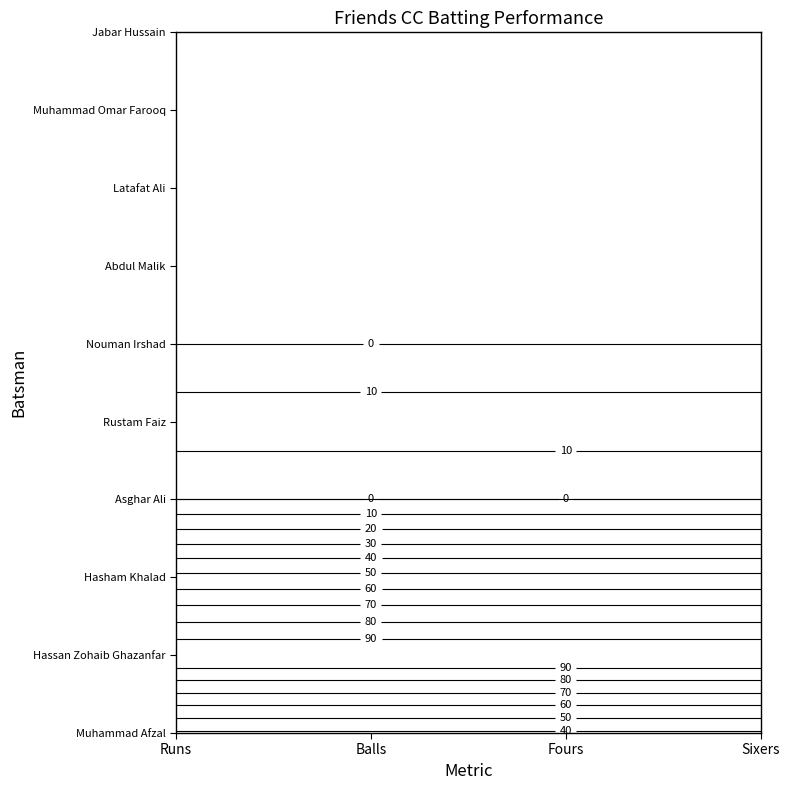

Reading left to right, transcribe all the data shown in this chart.

Muhammad Afzal: Runs=38	Balls=35	Fours=4	Sixers=0
Hassan Zohaib Ghazanfar: Runs=100	Balls=49	Fours=9	Sixers=0
Hasham Khalad: Runs=53	Balls=35	Fours=6	Sixers=0
Asghar Ali: Runs=0	Balls=3	Fours=0	Sixers=0
Rustam Faiz: Runs=16	Balls=8	Fours=1	Sixers=0
Nouman Irshad: Runs=0	Balls=0	Fours=0	Sixers=0
Abdul Malik: Runs=0	Balls=0	Fours=0	Sixers=0
Latafat Ali: Runs=0	Balls=0	Fours=0	Sixers=0
Muhammad Omar Farooq: Runs=0	Balls=0	Fours=0	Sixers=0
Jabar Hussain: Runs=0	Balls=0	Fours=0	Sixers=0